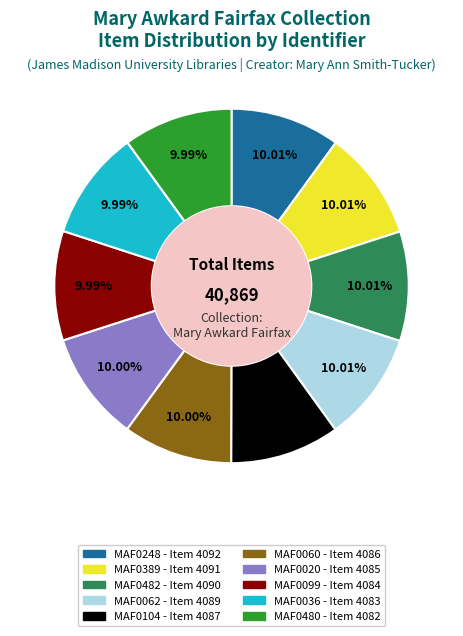

Is it true that MAF0248 is 16% of the pie?

False